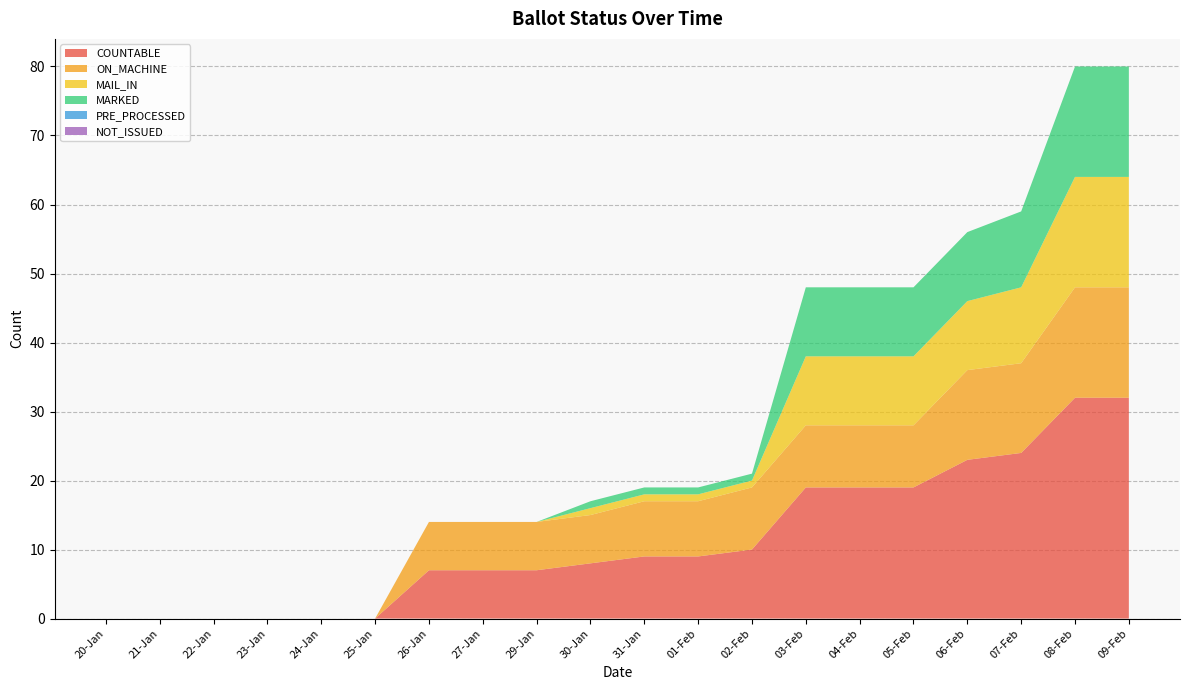

Reading left to right, extract all data points from this chart.

COUNTABLE: 0	0	0	0	0	0	7	7	7	8	9	9	10	19	19	19	23	24	32	32
ON_MACHINE: 0	0	0	0	0	0	7	7	7	7	8	8	9	9	9	9	13	13	16	16
MAIL_IN: 0	0	0	0	0	0	0	0	0	1	1	1	1	10	10	10	10	11	16	16
MARKED: 0	0	0	0	0	0	0	0	0	1	1	1	1	10	10	10	10	11	16	16
PRE_PROCESSED: 0	0	0	0	0	0	0	0	0	0	0	0	0	0	0	0	0	0	0	0
NOT_ISSUED: 0	0	0	0	0	0	0	0	0	0	0	0	0	0	0	0	0	0	0	0